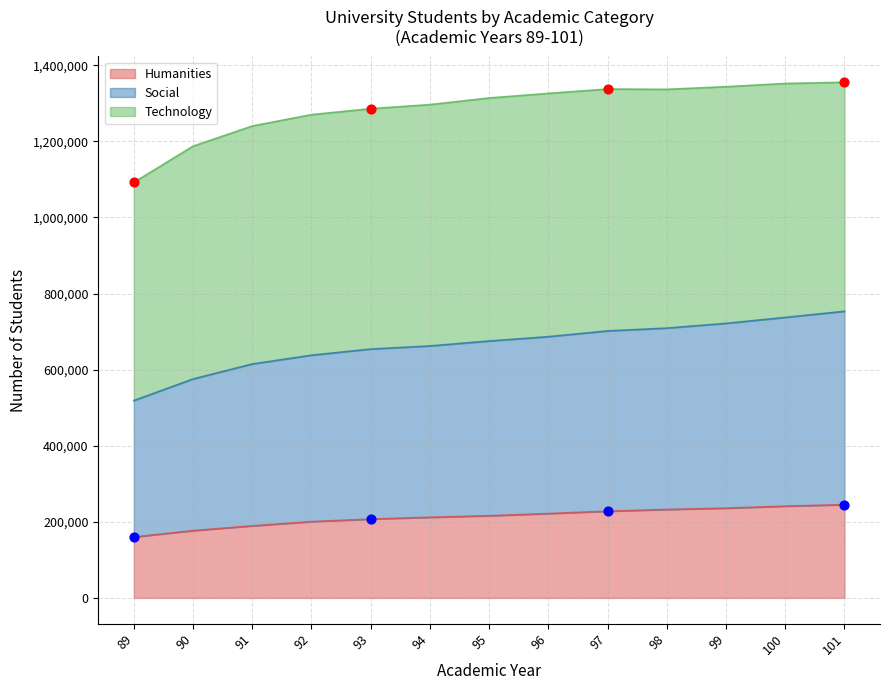

Is the value of social at 96 greater than the value of humanities at 92?

Yes